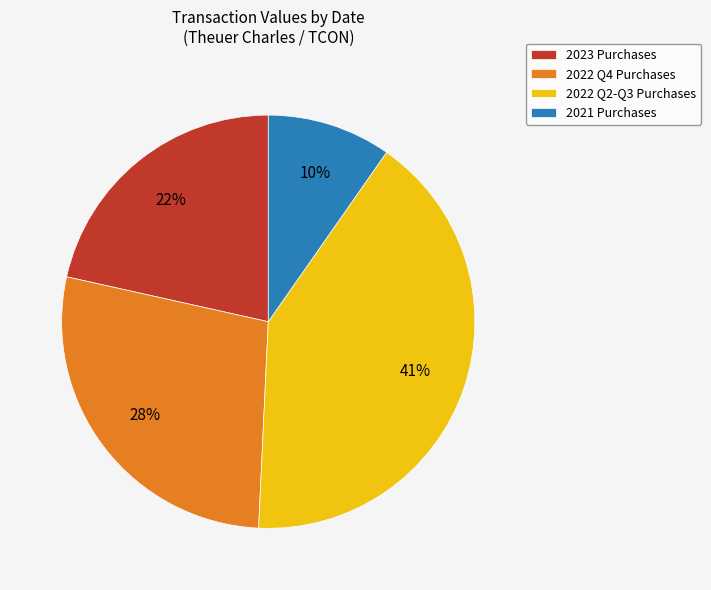

Do 2021 Purchases and 2022 Q4 Purchases together represent more than half of the pie?

No